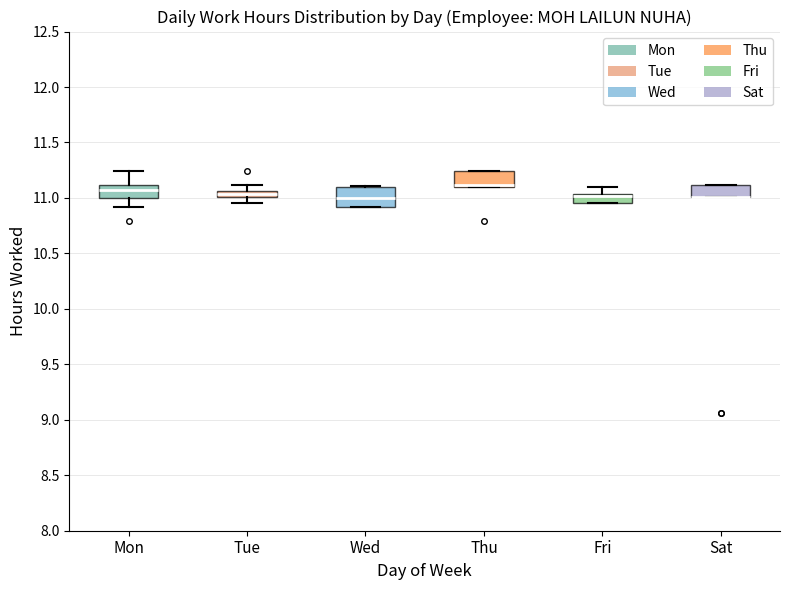

Where is the upper edge of the box for Thu on the y-axis? The values are not printed on the chart, so give them approximately, as read against the axis.

11.25